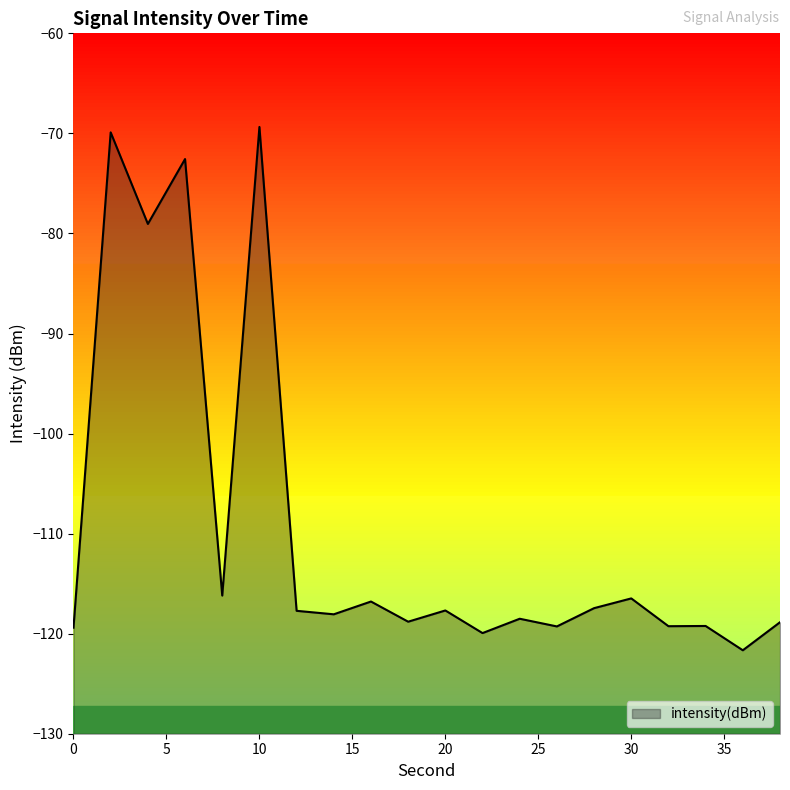

Which has a higher value, 24 or 16?

16